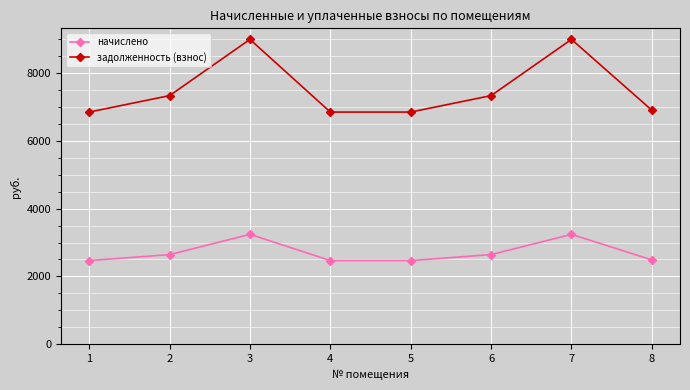

What are all the series names shown in the legend?

начислено, задолженность (взнос)